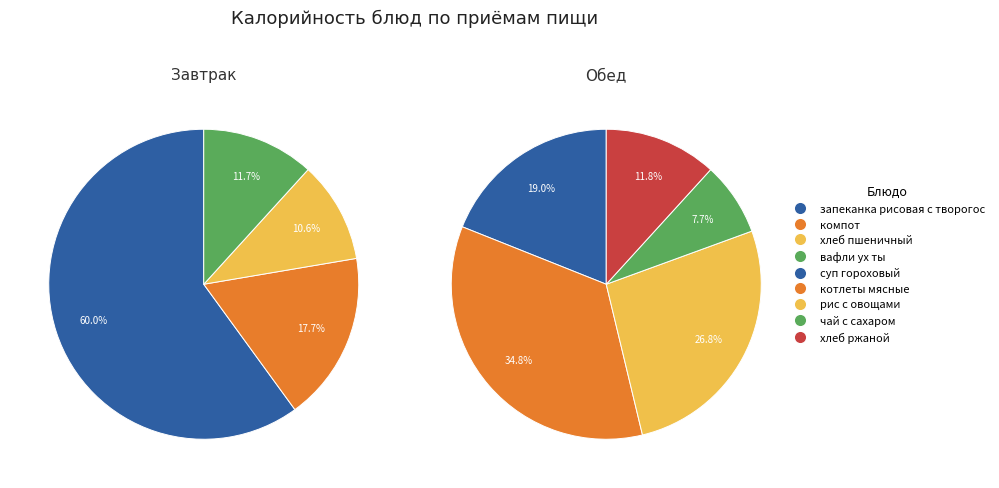

How many segments does this pie chart have?

9